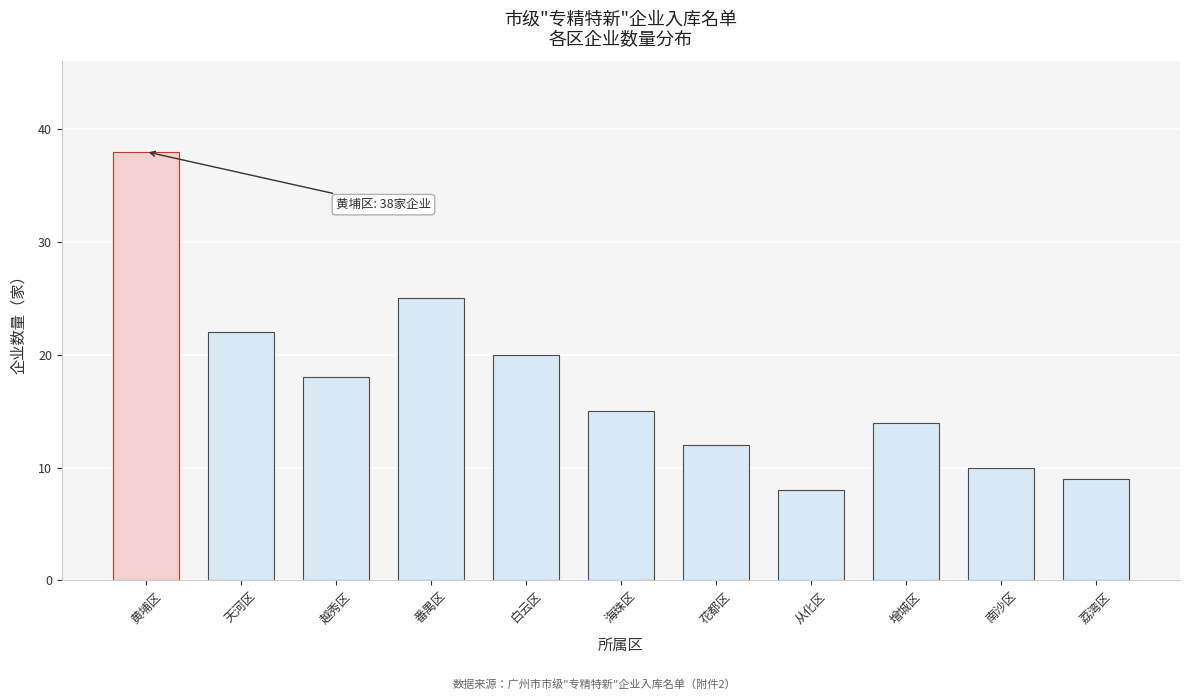

Reading left to right, list all the values displayed in this chart.

38	22	18	25	20	15	12	8	14	10	9